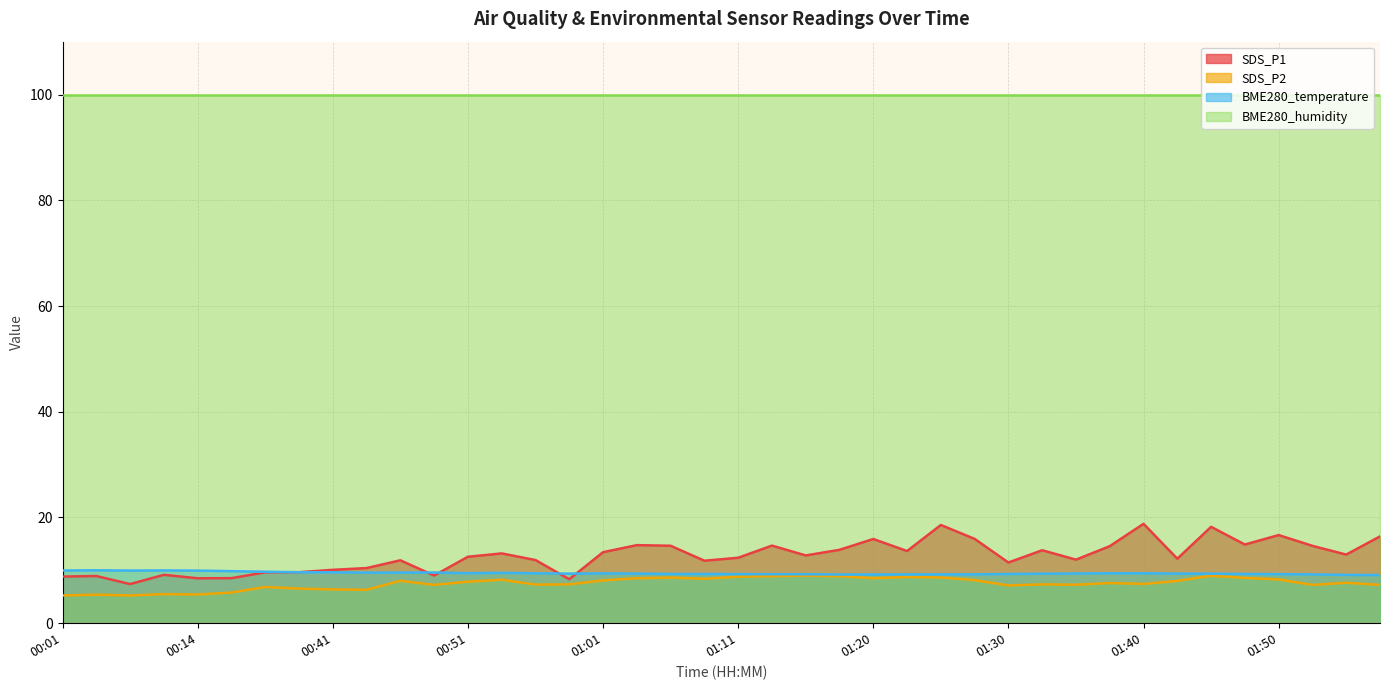

Which category has the highest value in the SDS_P2 series?

01:15